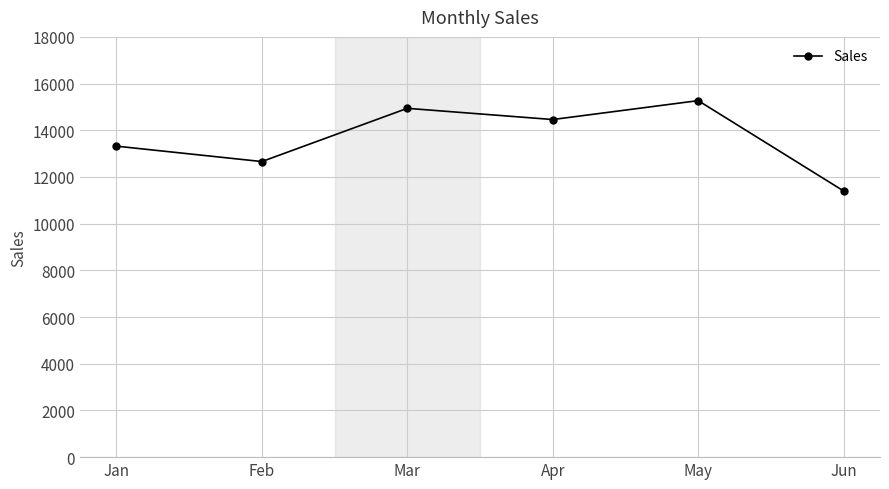

Reading left to right, extract all data points from this chart.

Jan=13320	Feb=12660	Mar=14940	Apr=14460	May=15270	Jun=11400